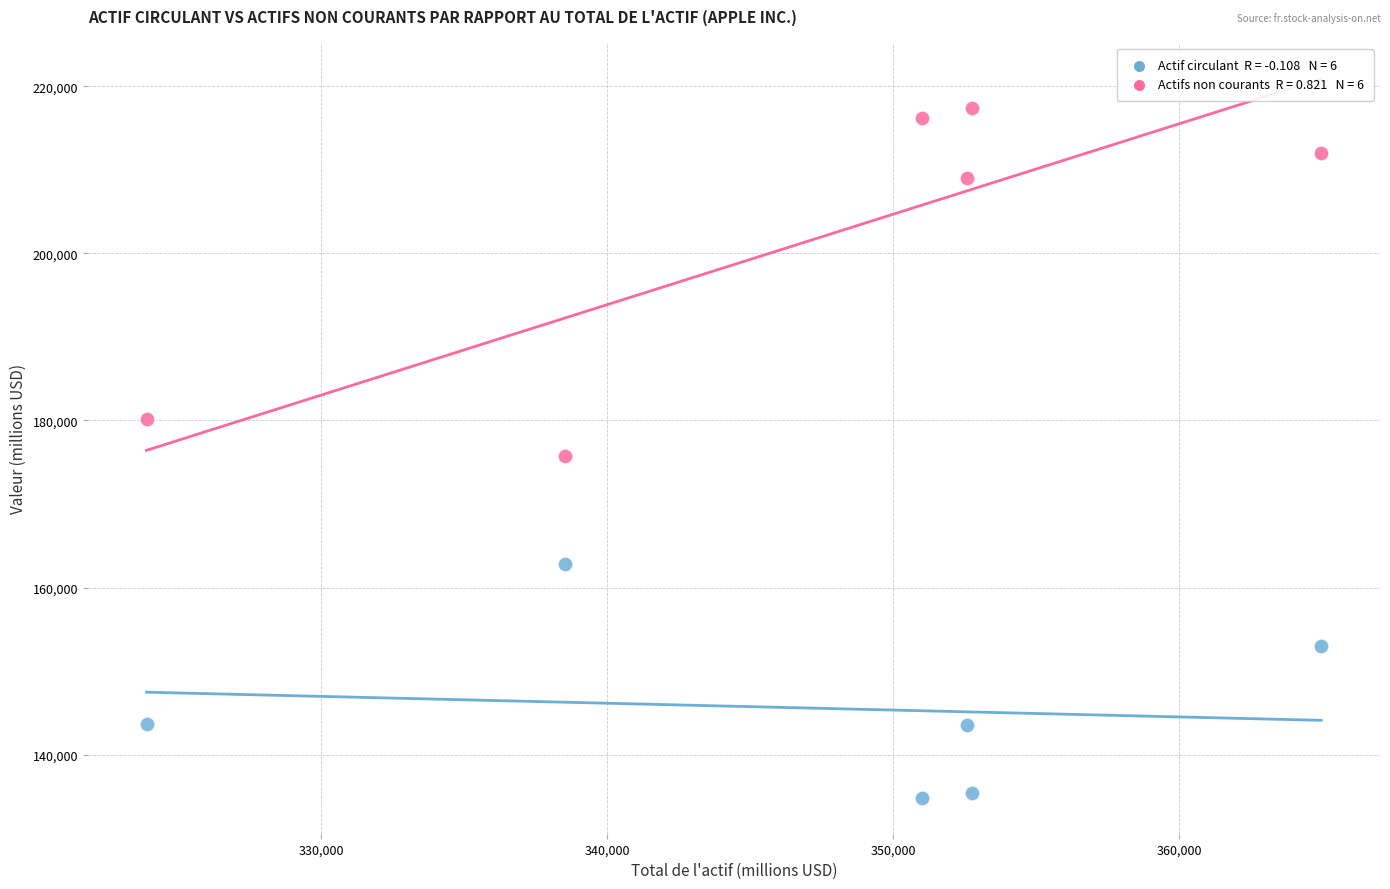

Across all data points, what is the range of X values (max minus min)?

41092